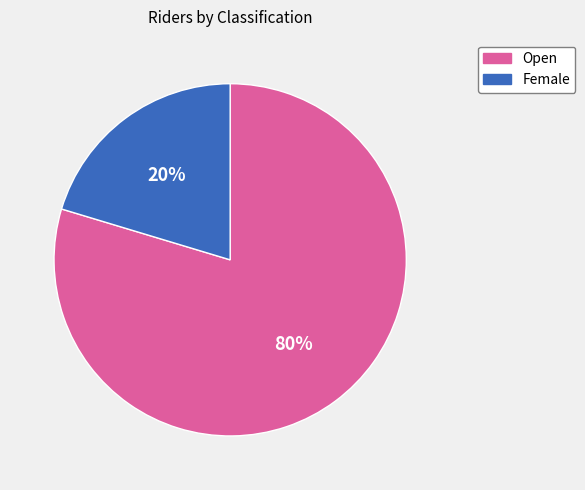

True or false: Open accounts for 80% of the total.

True